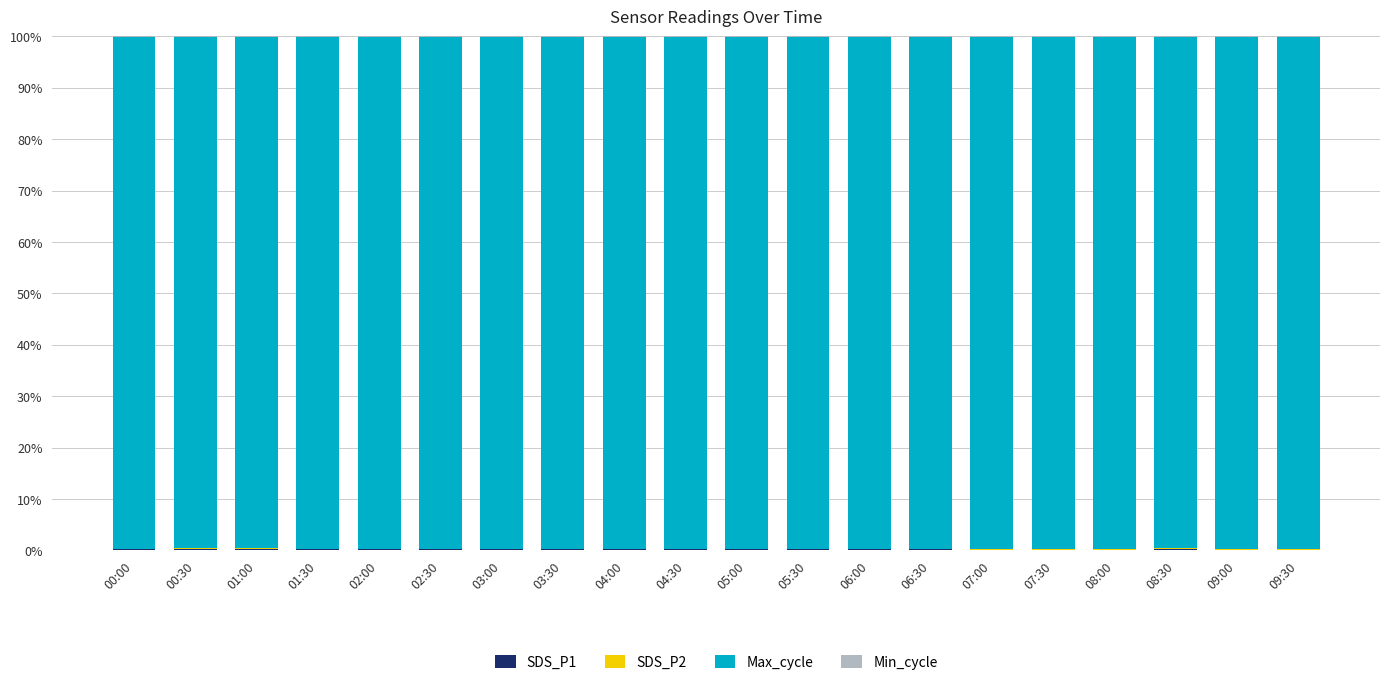

At how many categories does at least one series exceed 53?

20